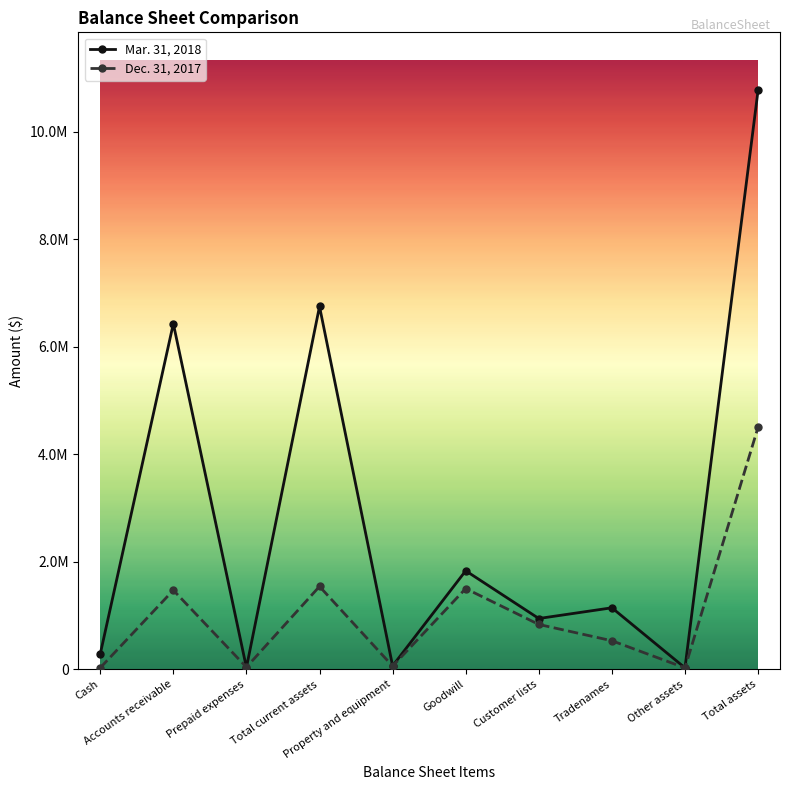

Which series has the largest range (max minus min)?

Mar. 31, 2018